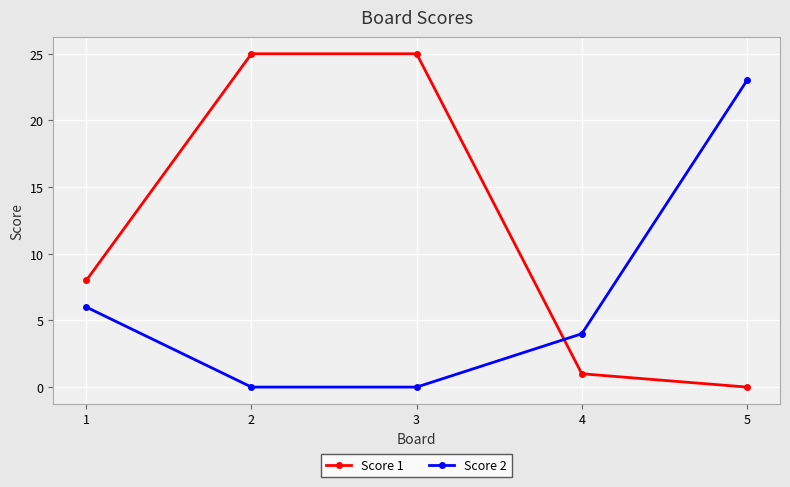

What is the total value across all series at 2?

25